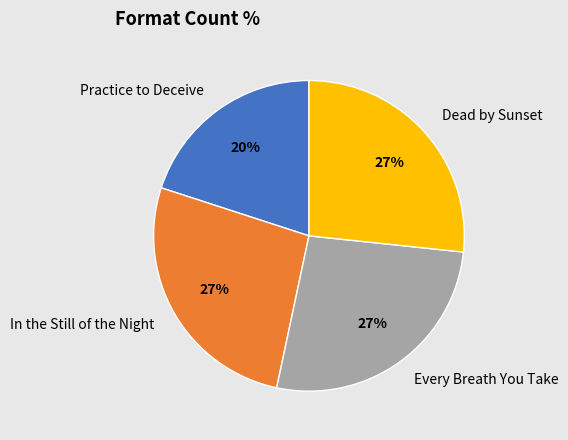

How many segments does this pie chart have?

4